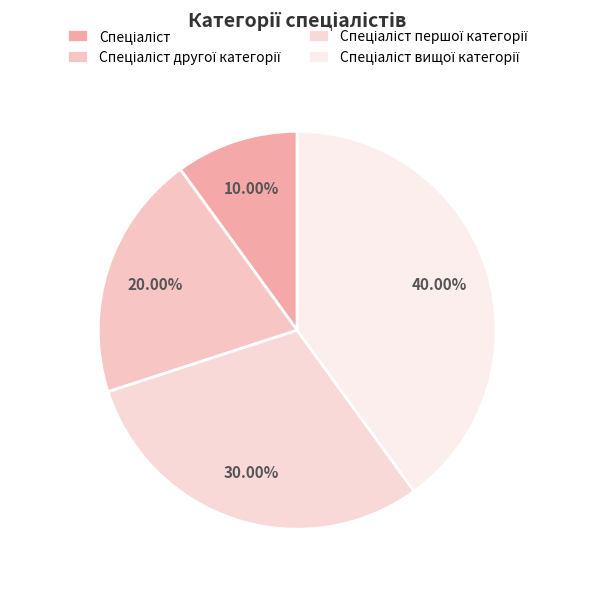

Is Спеціаліст the majority of the pie?

No